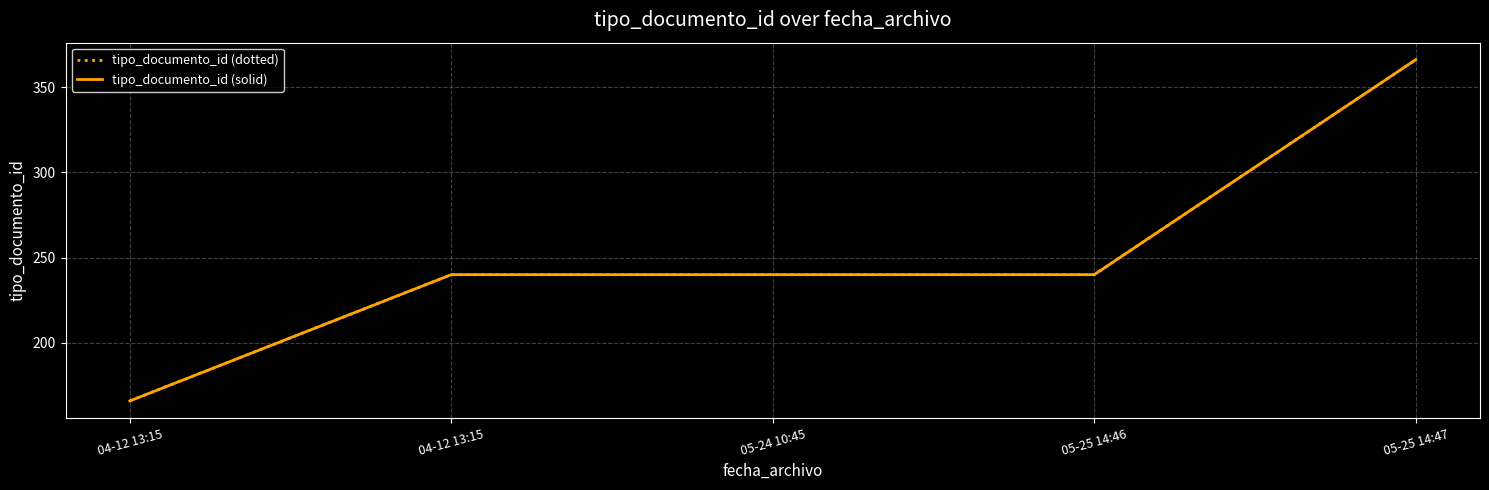

True or false: tipo_documento_id (solid) and tipo_documento_id (dotted) cross at least once.

False